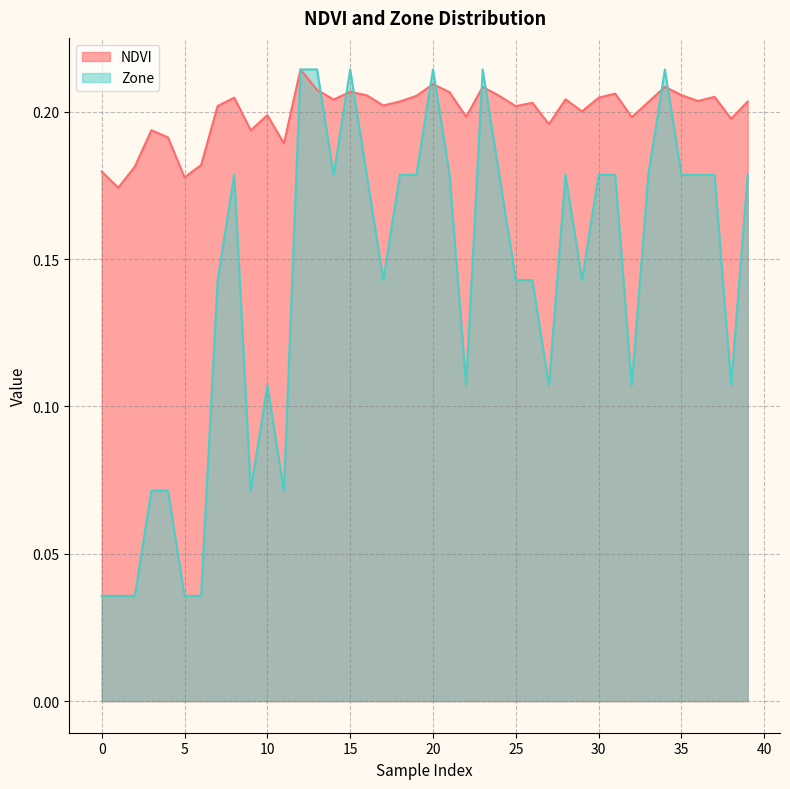

Reading left to right, transcribe all the data shown in this chart.

NDVI: 0.2	0.2	0.2	0.2	0.2	0.2	0.2	0.2	0.2	0.2	0.2	0.2	0.2	0.2	0.2	0.2	0.2	0.2	0.2	0.2	0.2	0.2	0.2	0.2	0.2	0.2	0.2	0.2	0.2	0.2	0.2	0.2	0.2	0.2	0.2	0.2	0.2	0.2	0.2	0.2
Zone: 0.0	0.0	0.0	0.1	0.1	0.0	0.0	0.1	0.2	0.1	0.1	0.1	0.2	0.2	0.2	0.2	0.2	0.1	0.2	0.2	0.2	0.2	0.1	0.2	0.2	0.1	0.1	0.1	0.2	0.1	0.2	0.2	0.1	0.2	0.2	0.2	0.2	0.2	0.1	0.2